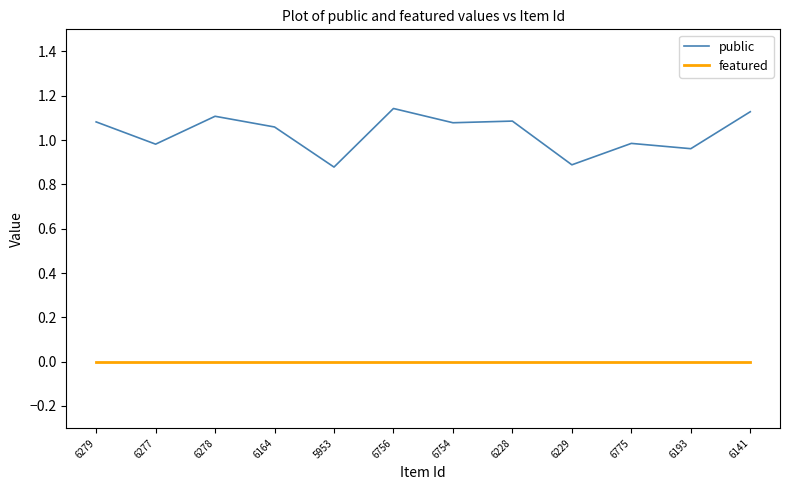

What position from the left is 6193?

11